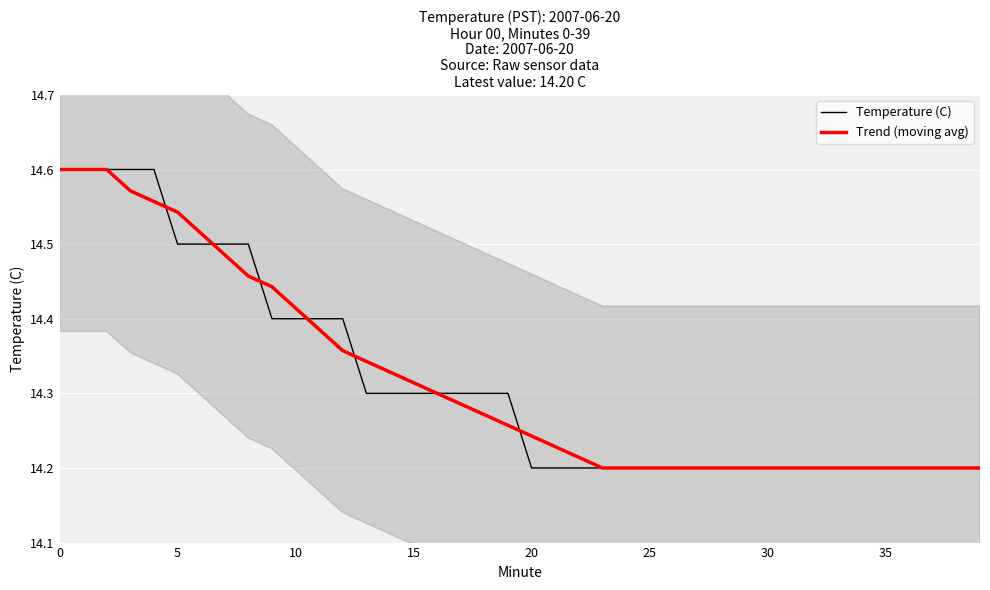

Is it true that Temperature (C) equals 14.2 at 35?

True